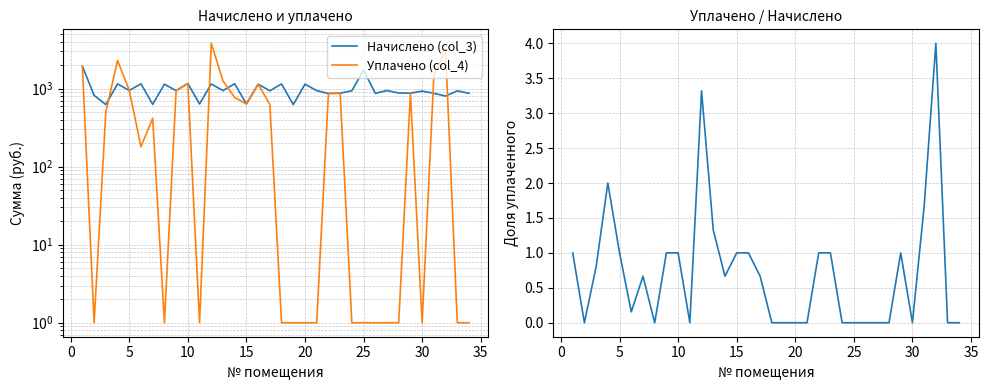

How many intersections are there between Начислено (col_3) and Уплачено (col_4)?

8